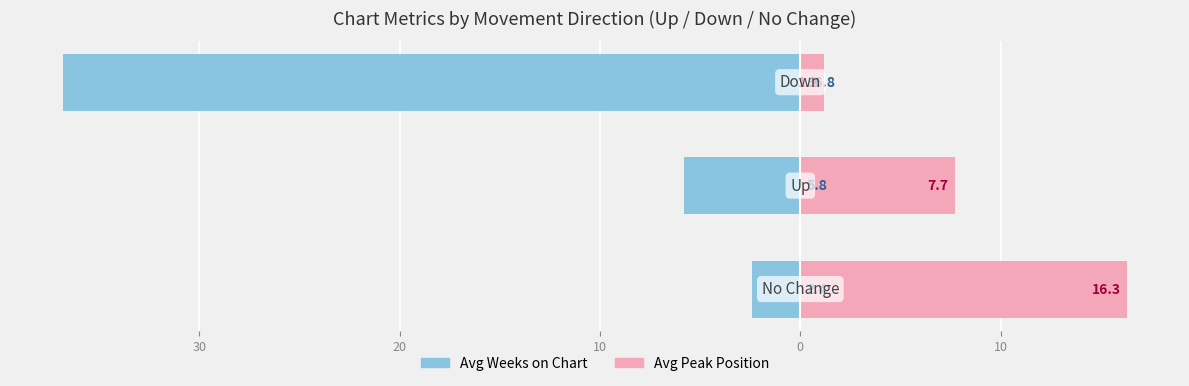

How many data points in Avg Weeks on Chart are less than -5?

2